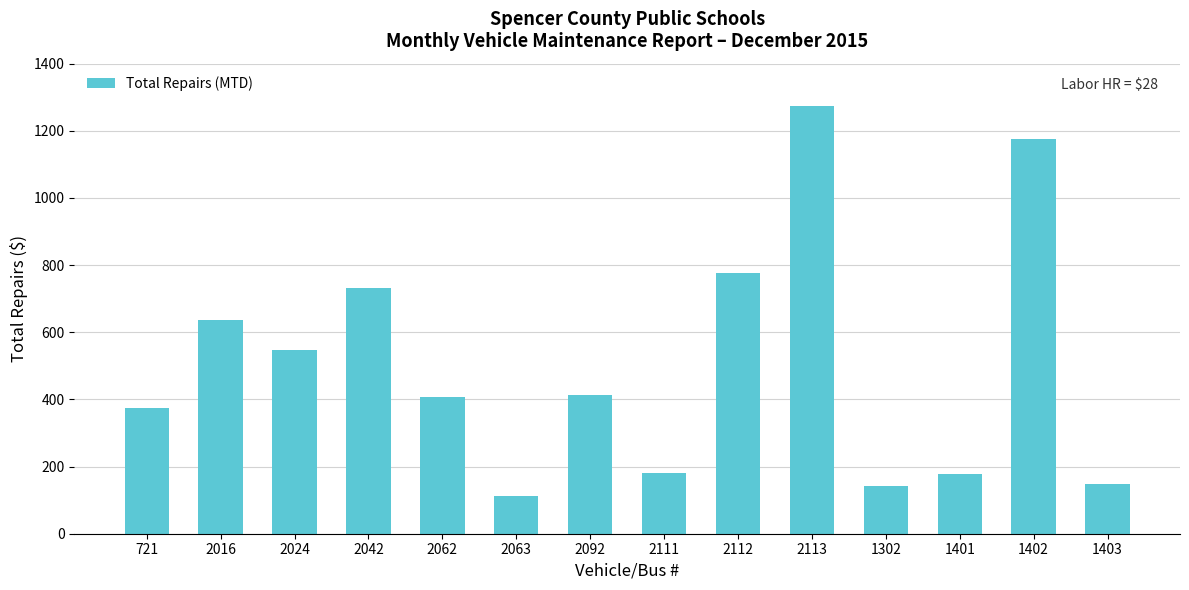

At which label is the value closest to 692?

2042